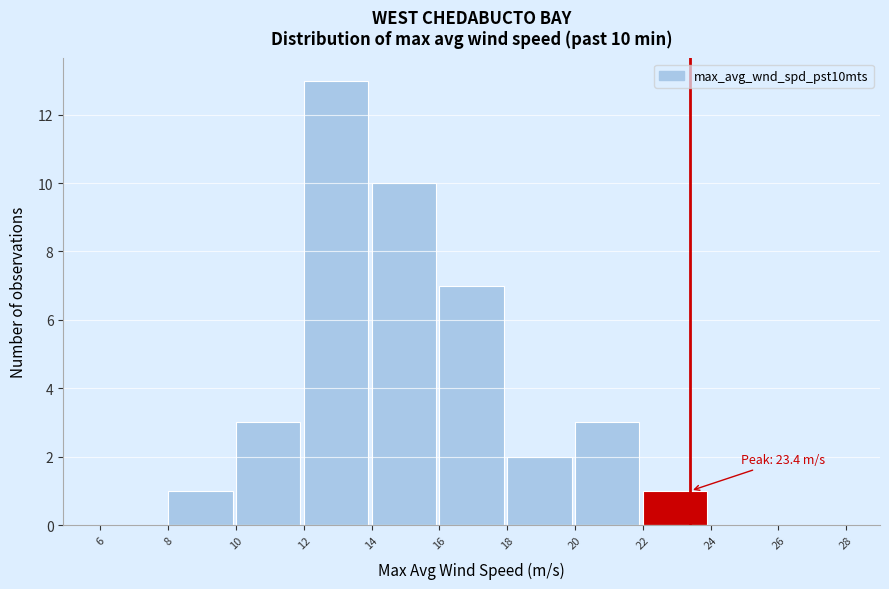

Over which range of the x-axis is the bar tallest?

12 to 14